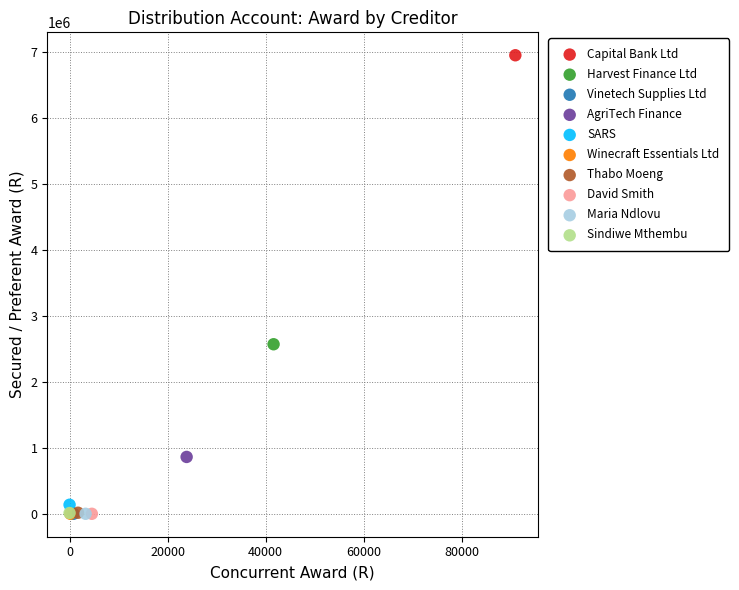

Which series reaches the maximum Y coordinate?

Capital Bank Ltd